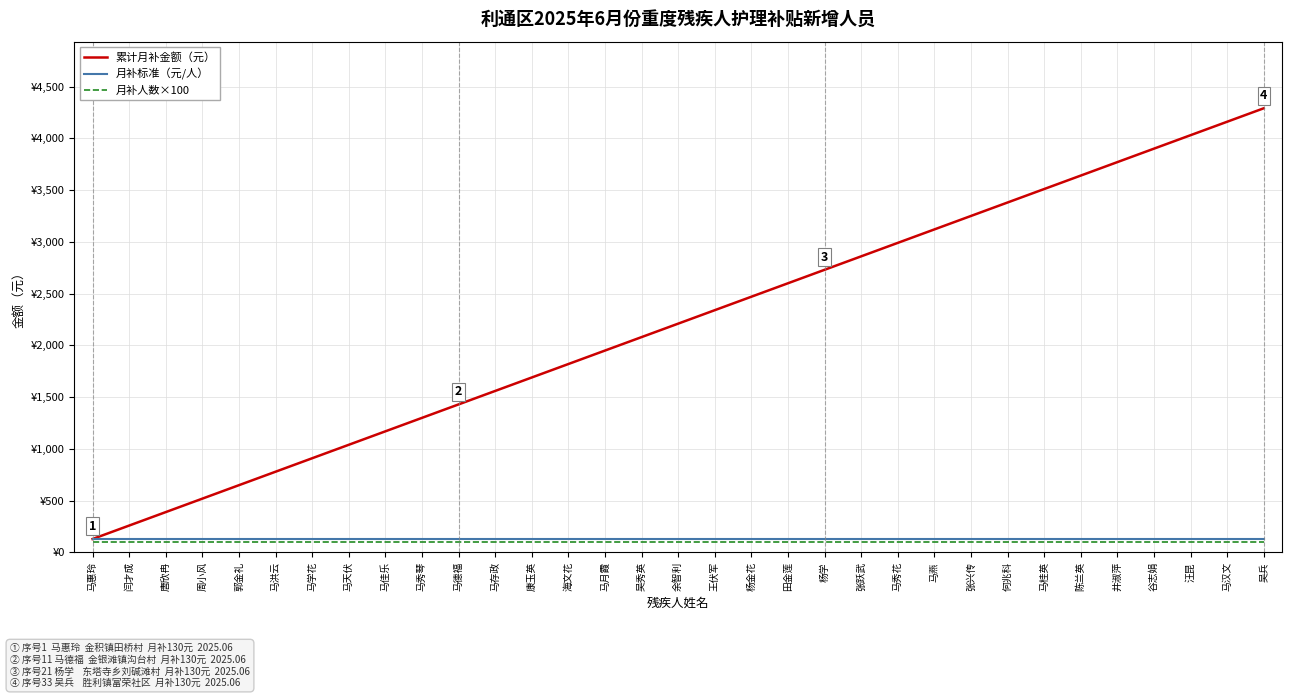

The 月补标准（元/人） series shows 130 at 马汉文. True or false?

True